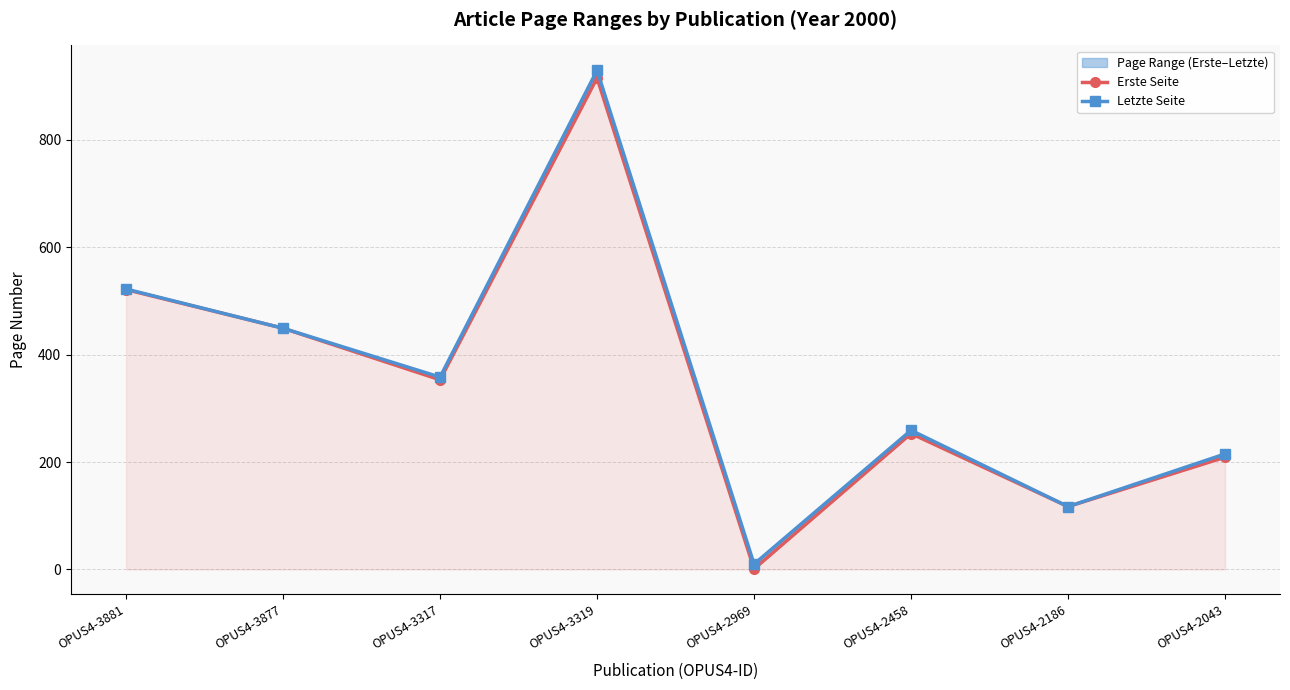

At which category does Erste Seite reach its first local peak?

OPUS4-3319